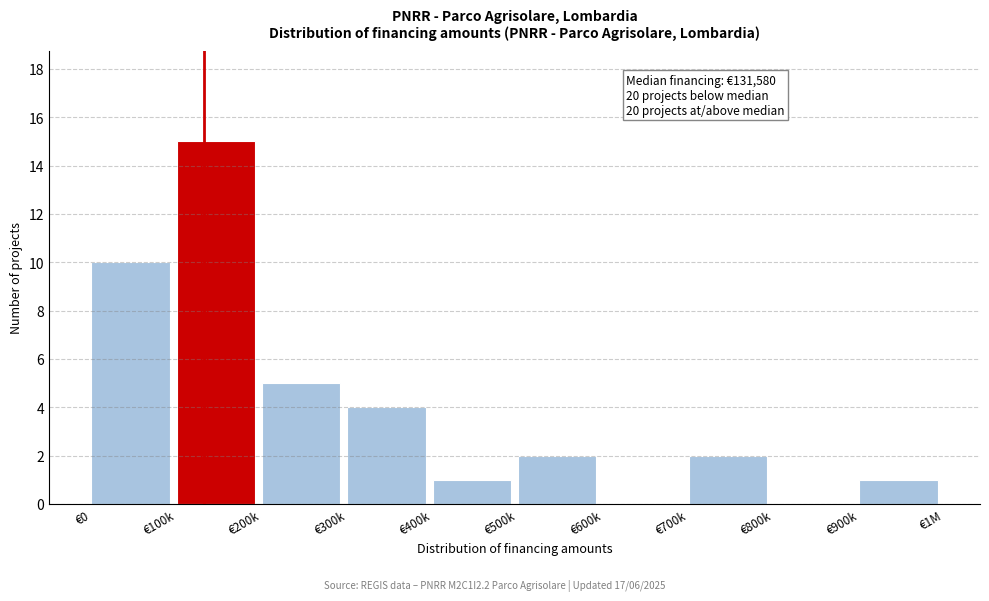

Reading right to left, extract all data points from this chart.

€900k=1	€800k=0	€700k=2	€600k=0	€500k=2	€400k=1	€300k=4	€200k=5	€100k=15	€0=10